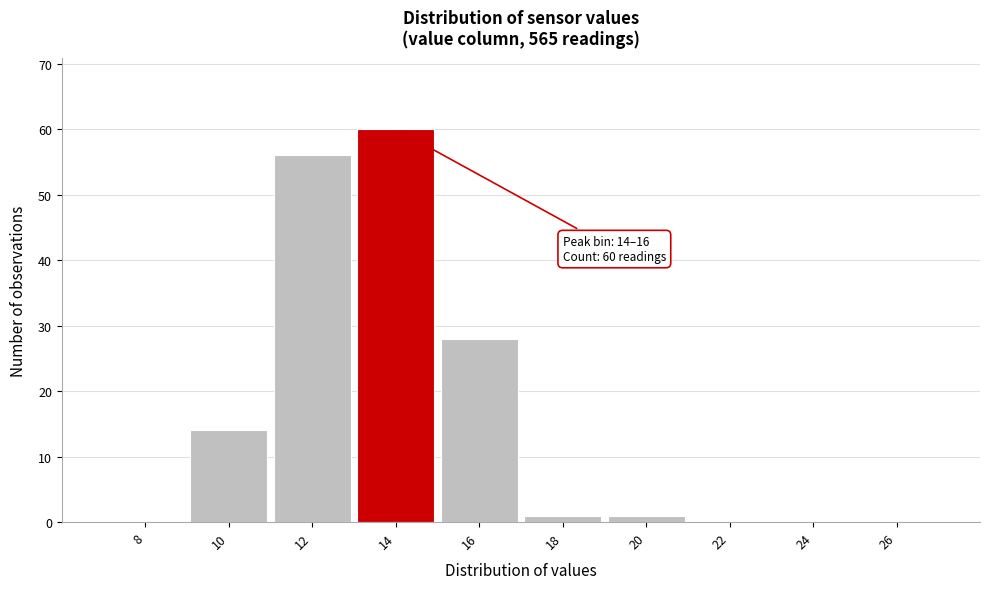

Reading right to left, extract all data points from this chart.

26=0	24=0	22=0	20=1	18=1	16=28	14=60	12=56	10=14	8=0